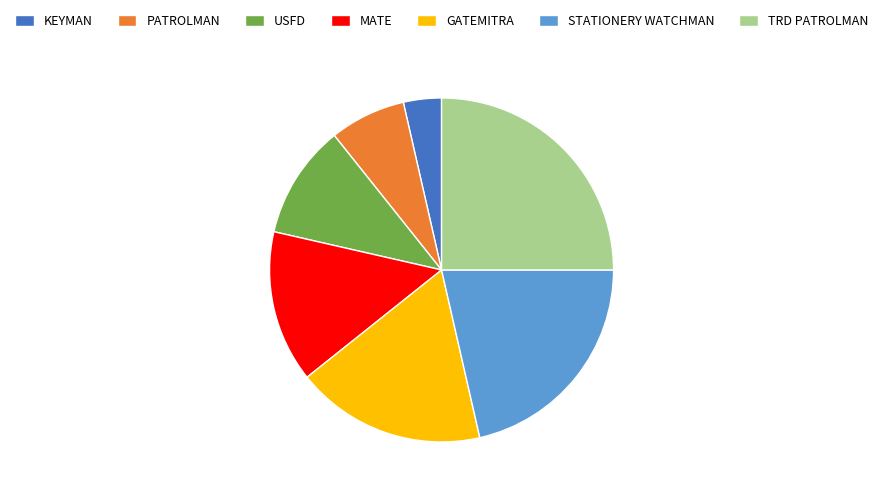

Does STATIONERY WATCHMAN account for over 50% of the chart?

No